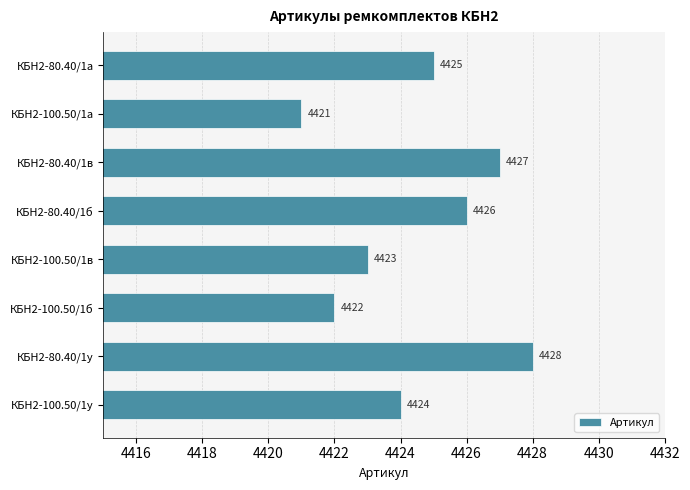

Reading top to bottom, what are all the values shown in this chart?

4425	4421	4427	4426	4423	4422	4428	4424